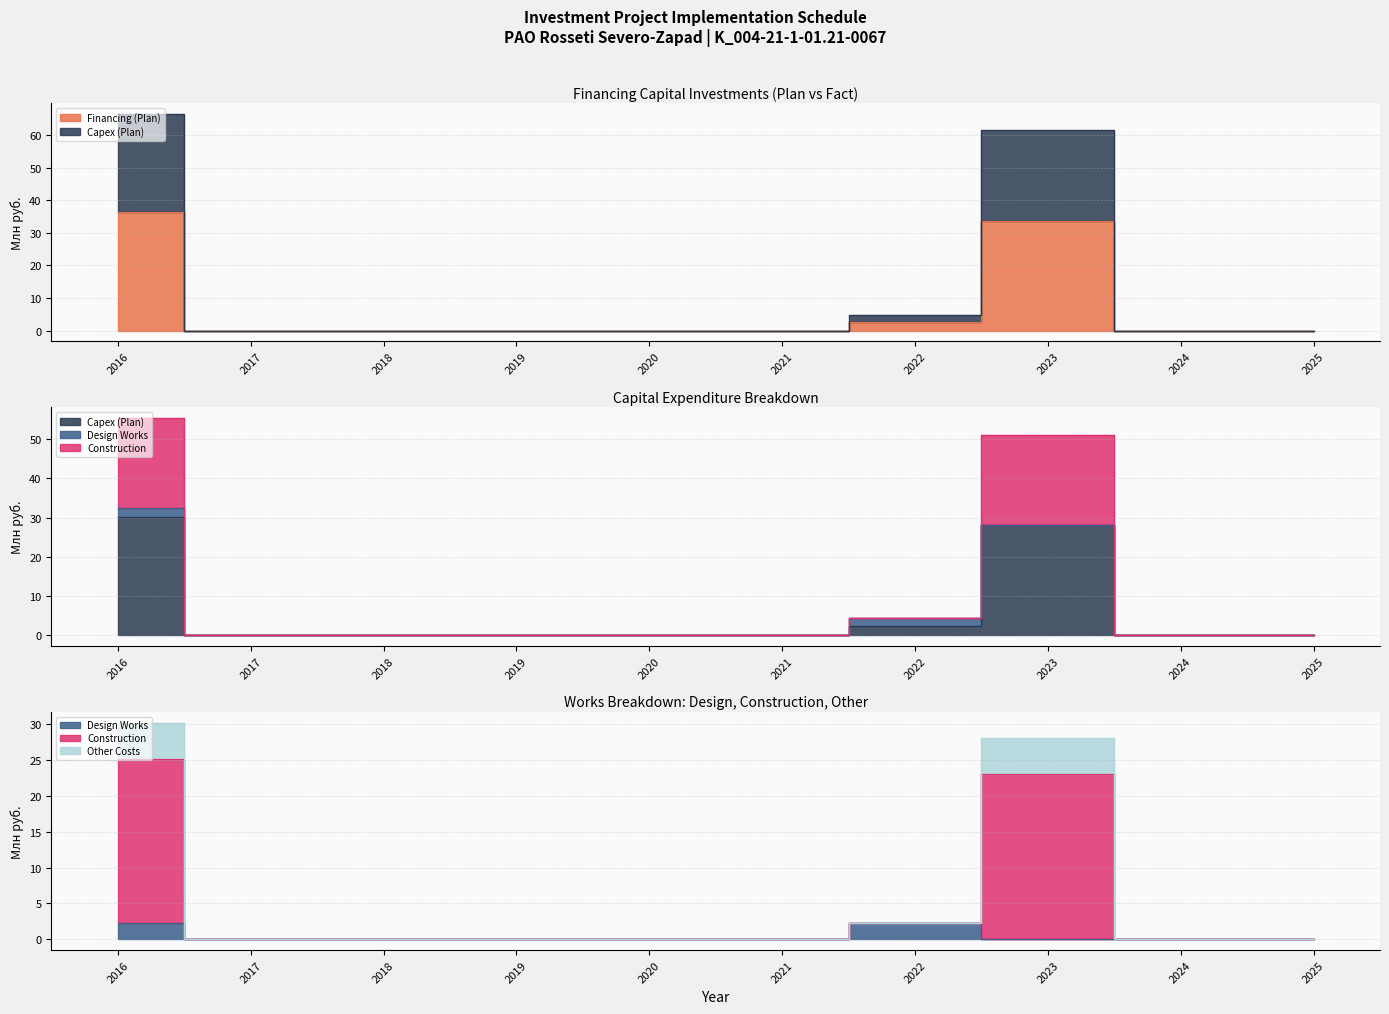

What is the value of the Financing (Plan) point at the 8th from the left?

33.6